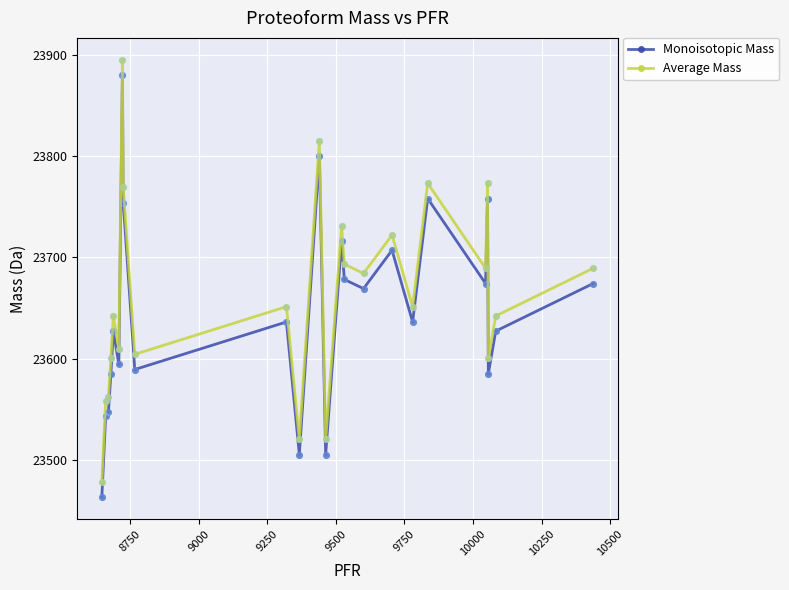

At how many categories does at least one series exceed 23663?

11